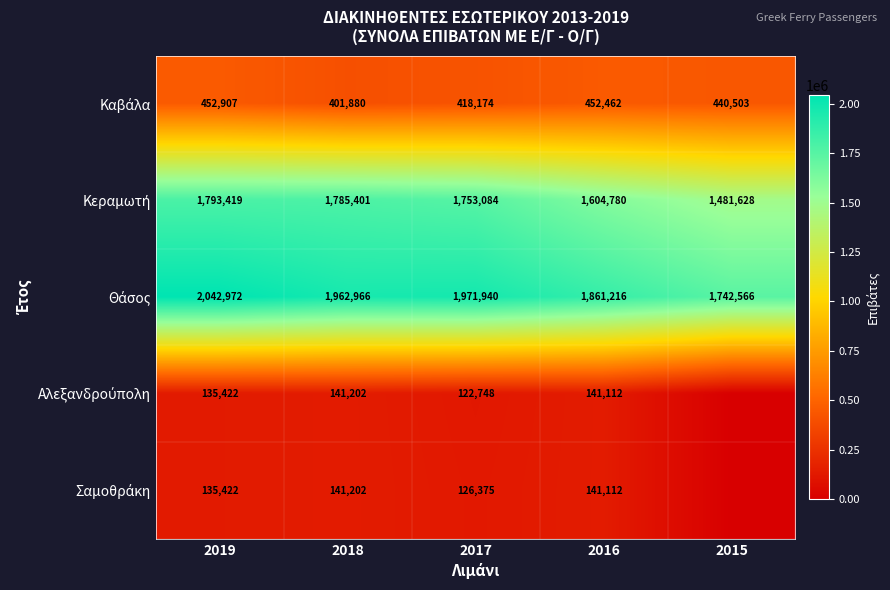

What is the difference between the highest and lowest values at 2019?

1907550